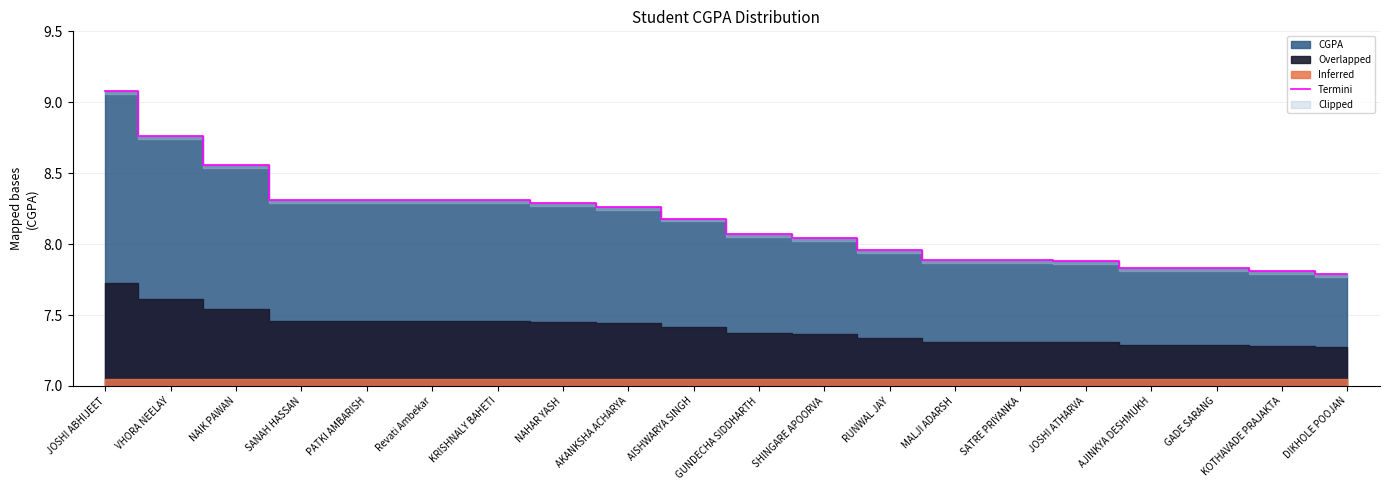

List the labels in order of value, largest first.

JOSHI ABHIJEET, VHORA NEELAY, NAIK PAWAN, SANAH HASSAN, PATKI AMBARISH, Revati Ambekar, KRISHNALY BAHETI, NAHAR YASH, AKANKSHA ACHARYA, AISHWARYA SINGH, GUNDECHA SIDDHARTH, SHINGARE APOORVA, RUNWAL JAY, MALJI ADARSH, SATRE PRIYANKA, JOSHI ATHARVA, AJINKYA DESHMUKH, GADE SARANG, KOTHAVADE PRAJAKTA, DIKHOLE POOJAN